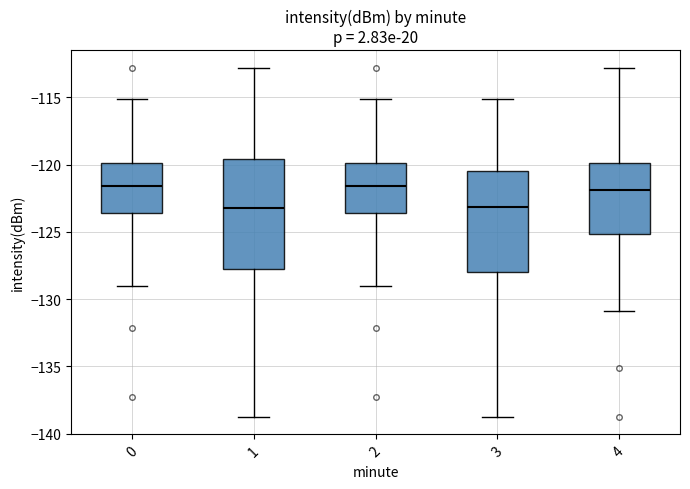

Where is the upper edge of the box at x = 2 on the y-axis? The values are not printed on the chart, so give them approximately, as read against the axis.

-120.0